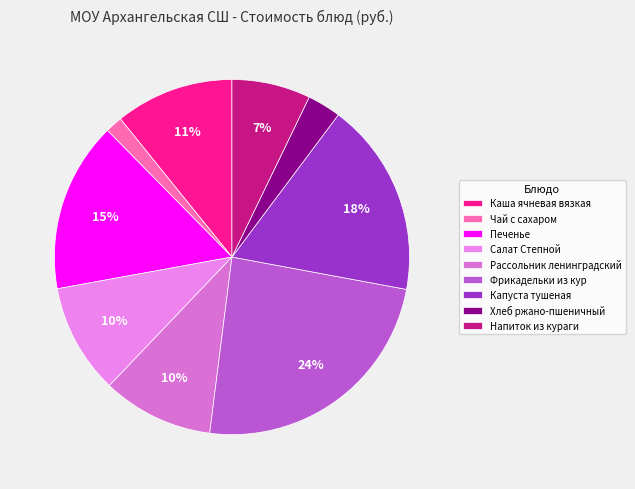

To the nearest percent, what is the difference between the Печенье and Салат Степной slice percentages?

5%